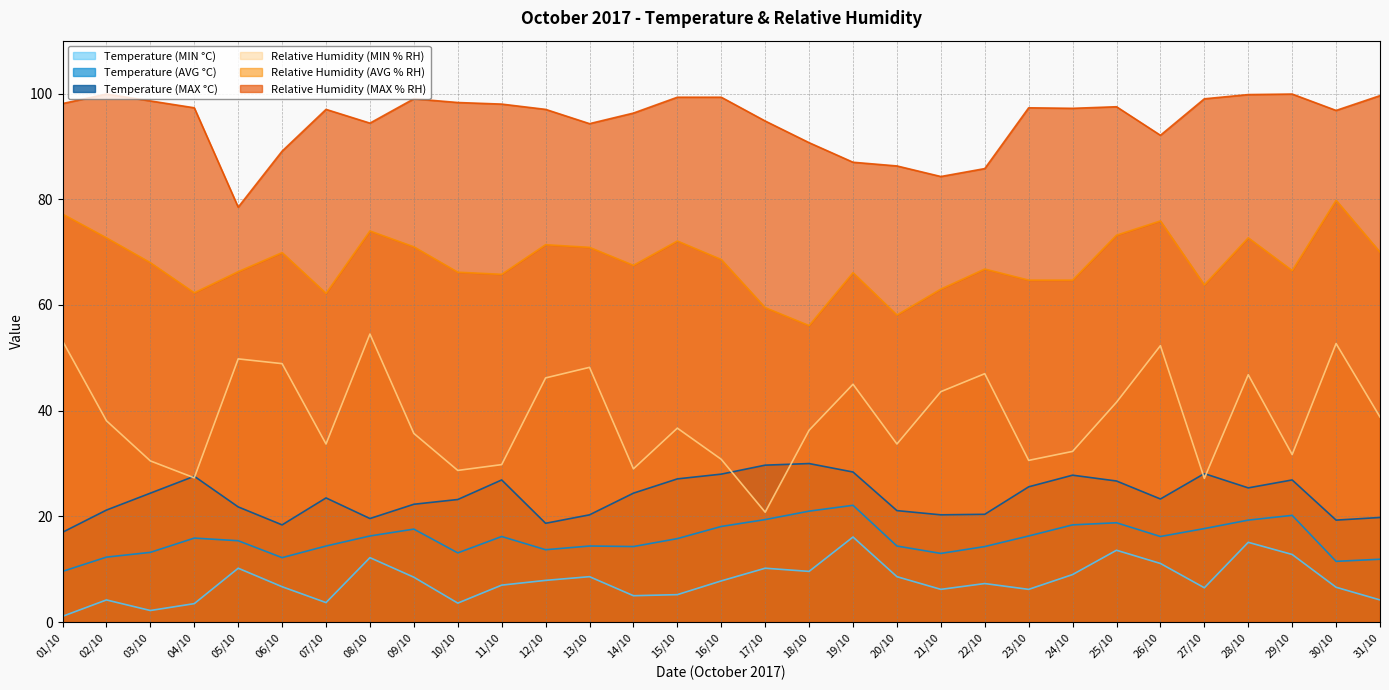

Reading left to right, list all the values displayed in this chart.

Temperature (MIN °C): 1.1	4.2	2.2	3.5	10.2	6.7	3.7	12.2	8.5	3.6	7.0	7.9	8.6	5.0	5.2	7.8	10.2	9.6	16.1	8.6	6.2	7.3	6.2	9.0	13.6	11.1	6.5	15.1	12.8	6.6	4.2
Temperature (AVG °C): 9.6	12.3	13.2	15.9	15.4	12.2	14.4	16.3	17.6	13.1	16.2	13.7	14.4	14.3	15.8	18.1	19.4	21.0	22.1	14.4	13.0	14.3	16.3	18.4	18.8	16.2	17.7	19.3	20.2	11.5	11.9
Temperature (MAX °C): 17.0	21.2	24.4	27.6	21.8	18.4	23.5	19.6	22.3	23.2	26.9	18.7	20.3	24.4	27.1	28.0	29.7	30.0	28.4	21.1	20.3	20.4	25.6	27.8	26.7	23.3	28.1	25.4	26.9	19.3	19.8
Relative Humidity (MIN % RH): 53.2	38.1	30.5	27.3	49.8	48.9	33.7	54.5	35.7	28.7	29.8	46.2	48.2	29.0	36.7	30.8	20.8	36.3	45.0	33.7	43.6	47.0	30.6	32.3	41.6	52.3	27.2	46.8	31.7	52.7	38.8
Relative Humidity (AVG % RH): 77.2	72.7	68.0	62.3	66.3	69.9	62.2	74.0	71.0	66.2	65.8	71.4	70.9	67.5	72.1	68.6	59.5	56.1	66.1	58.1	63.0	66.8	64.7	64.7	73.2	75.9	63.8	72.7	66.5	79.8	70.0
Relative Humidity (MAX % RH): 98.1	99.9	98.6	97.3	78.5	89.1	97.0	94.4	99.0	98.3	98.0	97.0	94.3	96.3	99.3	99.3	94.8	90.7	87.0	86.3	84.3	85.8	97.3	97.2	97.5	92.1	99.0	99.8	99.9	96.8	99.6